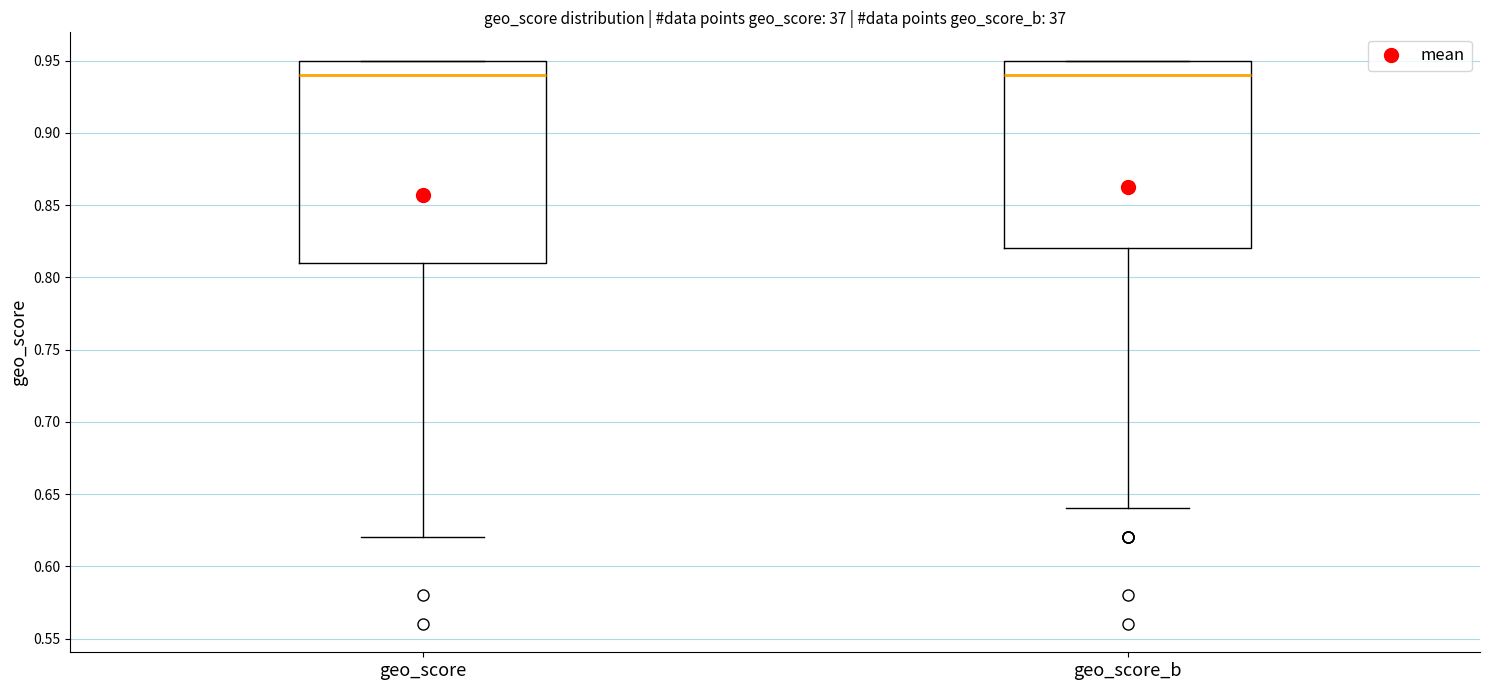

Where is the upper edge of the box for geo_score_b on the y-axis? The values are not printed on the chart, so give them approximately, as read against the axis.

0.95